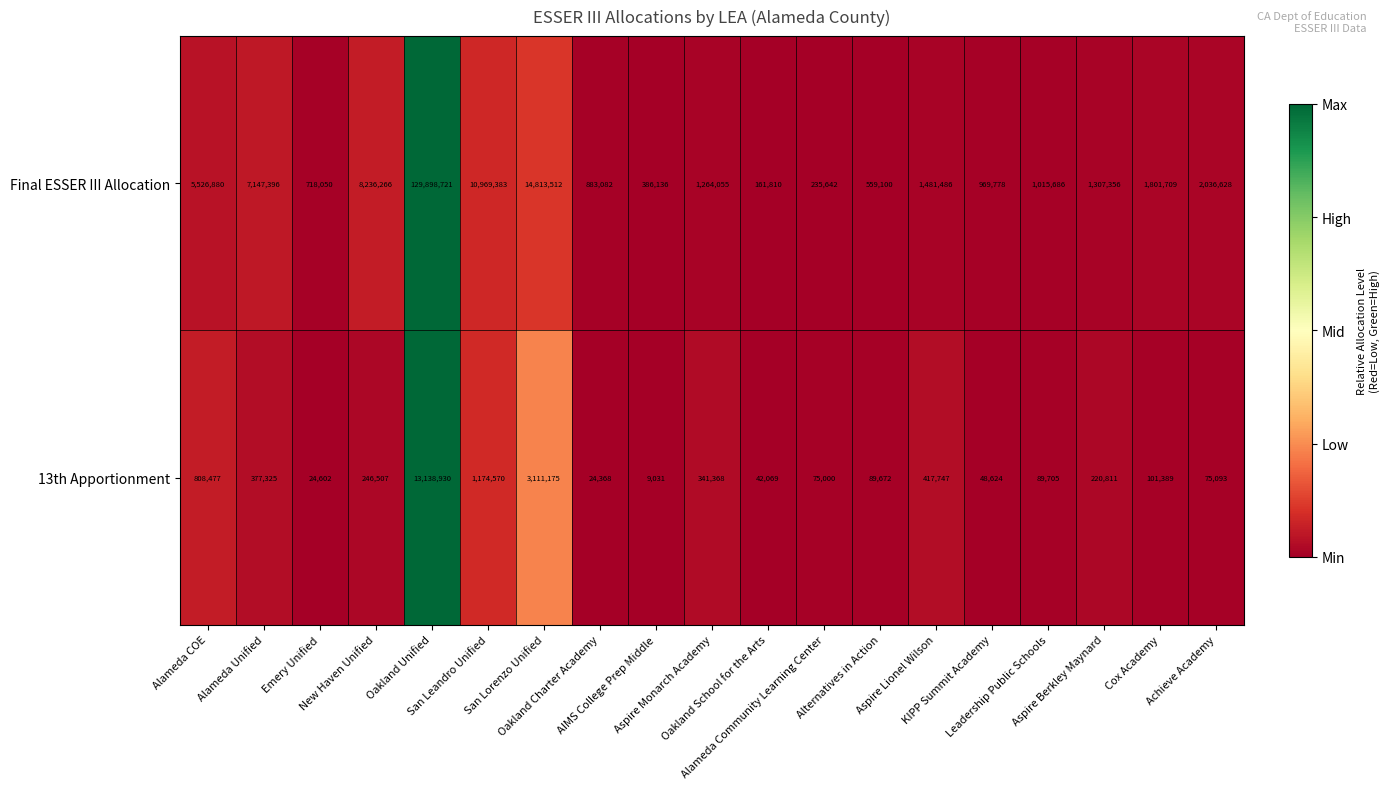

Which series has the largest range (max minus min)?

Final ESSER III Allocation